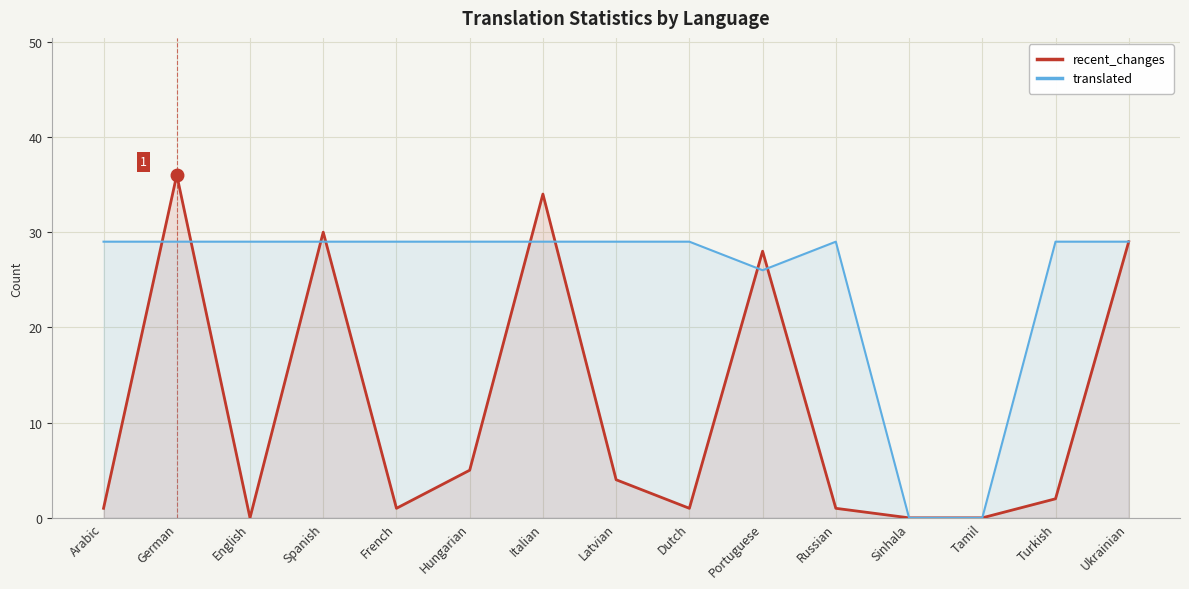

What is the approximate value of translated at Latvian?

29